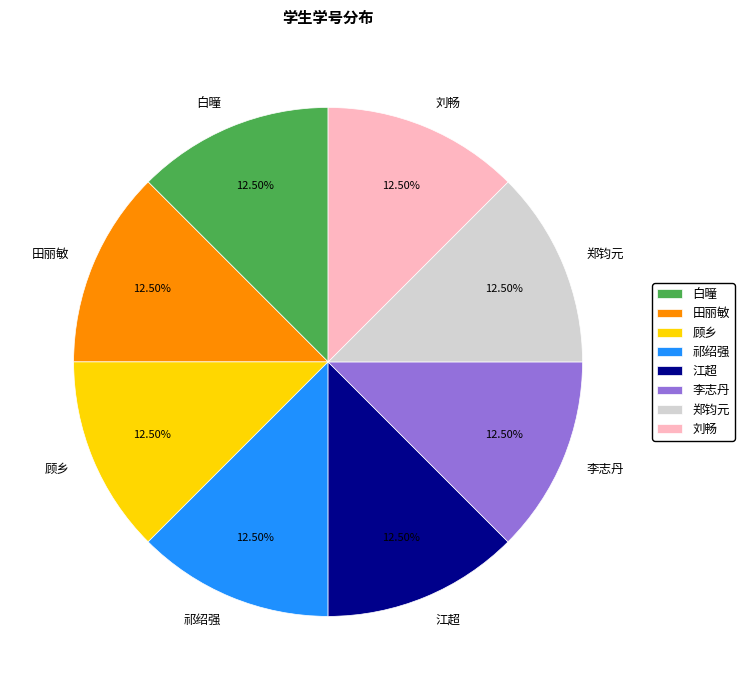

Approximately how many times larger is the value at 刘畅 compared to 田丽敏?

1.0